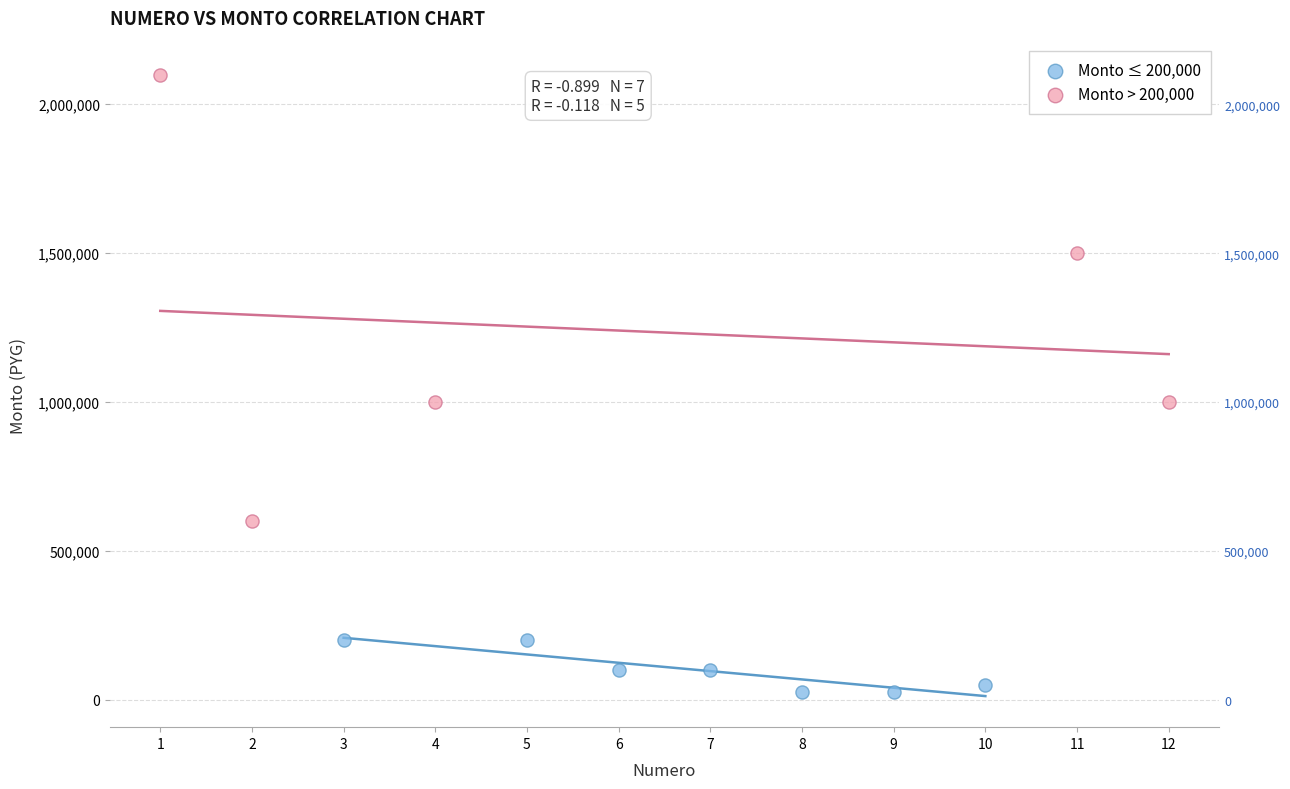

Which series has the largest Y range (max minus min)?

Monto > 200,000